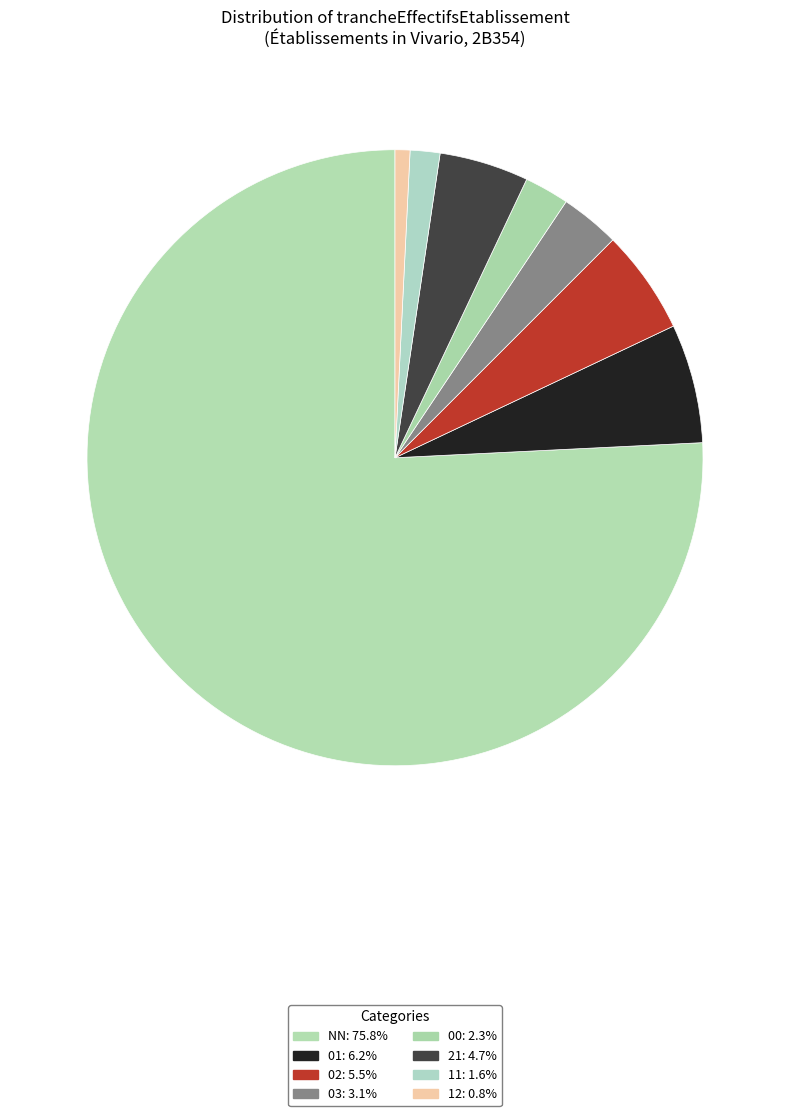

Which has a higher value, 03 or 00?

03